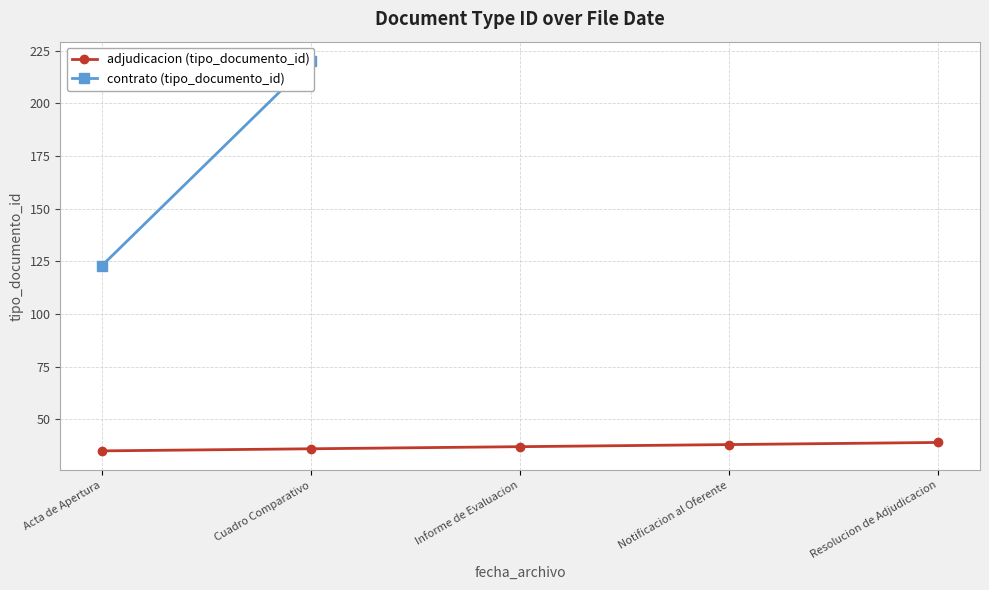

True or false: adjudicacion (tipo_documento_id) has a value of 36 at Cuadro Comparativo.

True